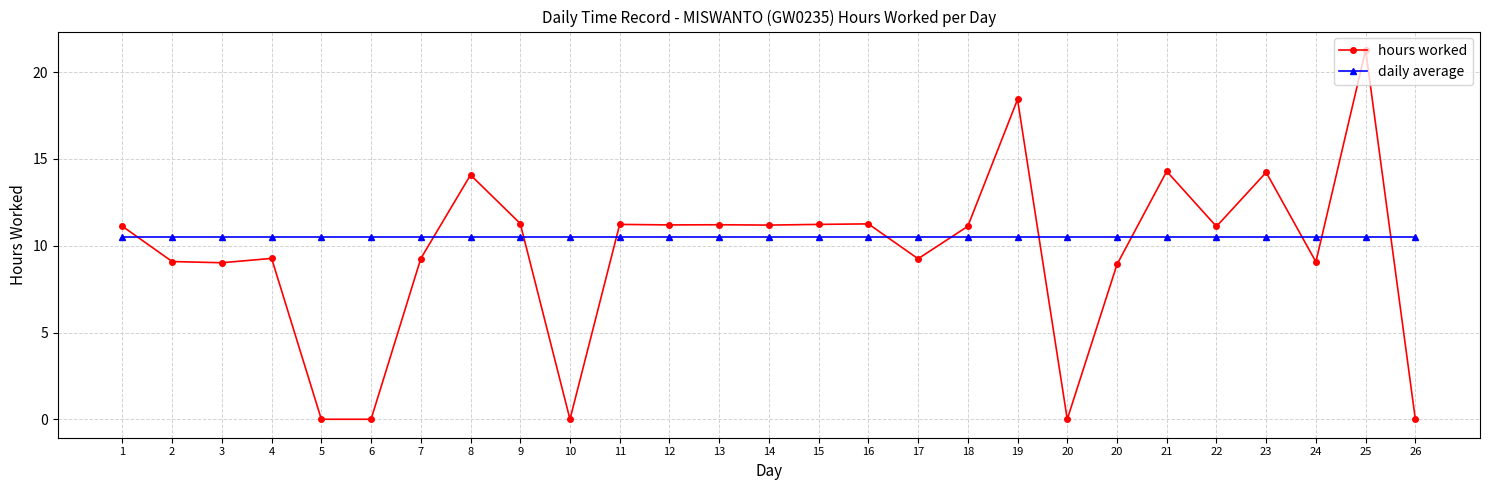

How many lines are shown in the chart?

2